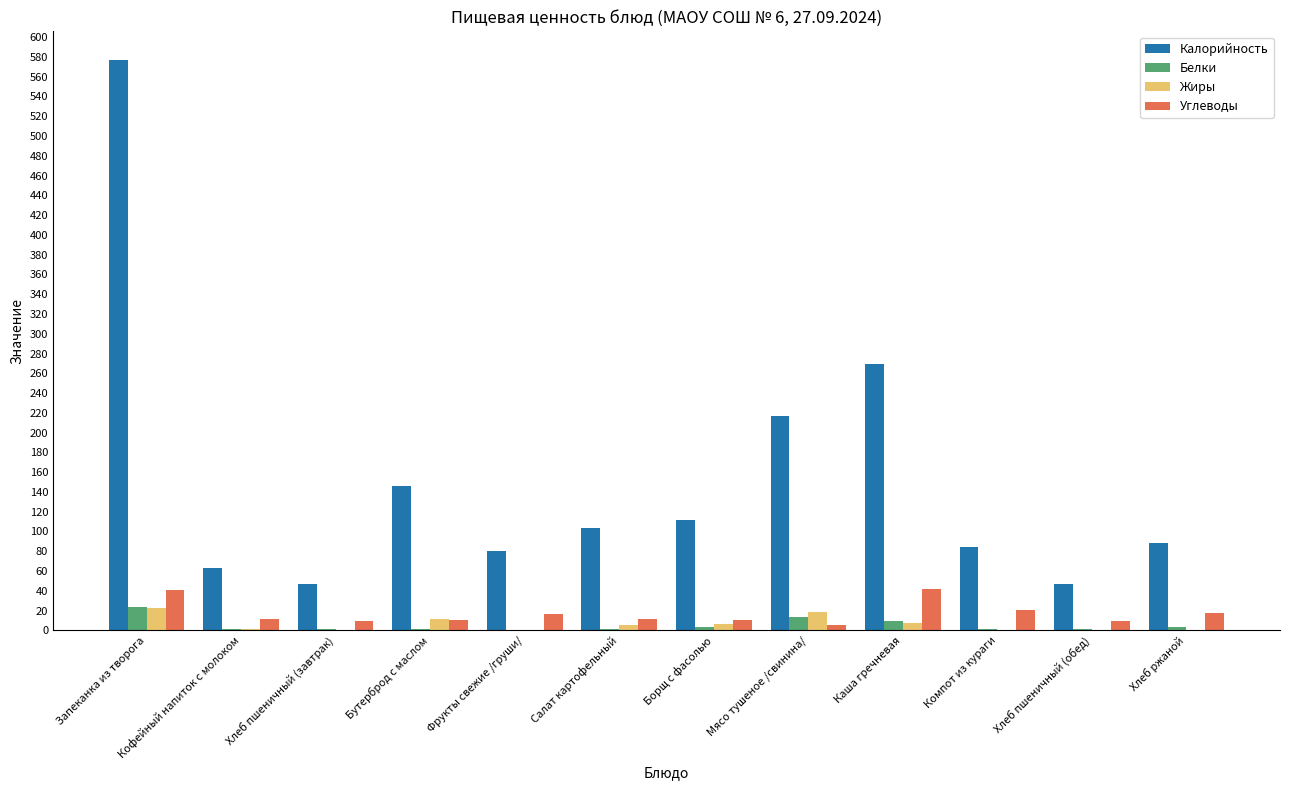

Which series changed the most between Хлеб пшеничный (завтрак) and Салат картофельный?

Калорийность